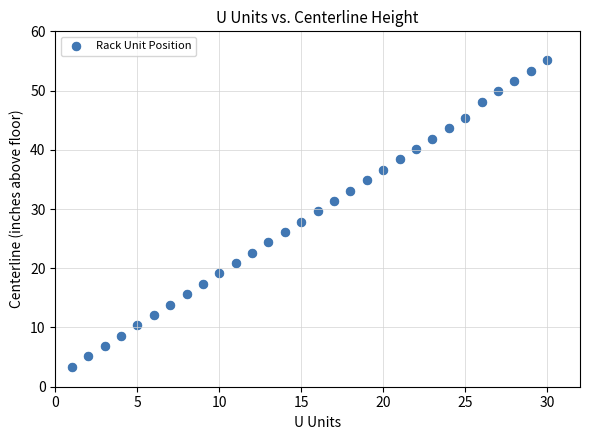

List the coordinates of all points as (X, Y) pairs, reading left to right.

(1.0, 3.4)  (2.0, 5.1)  (3.0, 6.9)  (4.0, 8.6)  (5.0, 10.4)  (6.0, 12.1)  (7.0, 13.9)  (8.0, 15.6)  (9.0, 17.4)  (10.0, 19.1)  (11.0, 20.9)  (12.0, 22.6)  (13.0, 24.4)  (14.0, 26.1)  (15.0, 27.9)  (16.0, 29.6)  (17.0, 31.4)  (18.0, 33.1)  (19.0, 34.9)  (20.0, 36.6)  (21.0, 38.4)  (22.0, 40.1)  (23.0, 41.9)  (24.0, 43.6)  (25.0, 45.4)  (26.0, 48.1)  (27.0, 49.9)  (28.0, 51.6)  (29.0, 53.4)  (30.0, 55.1)